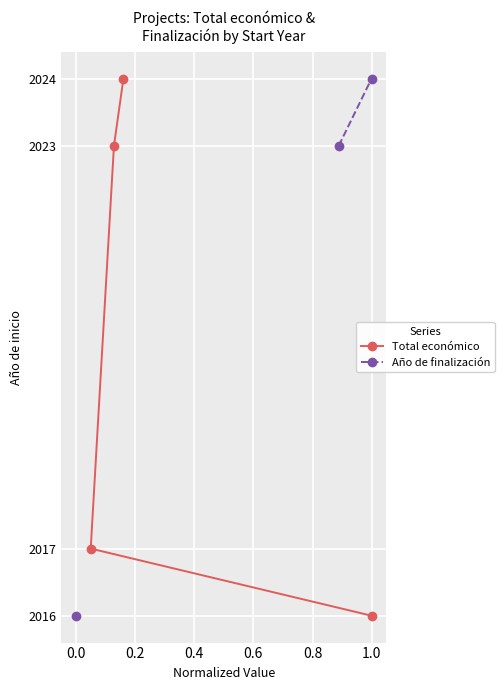

True or false: Año de finalización and Total económico cross at least once.

False